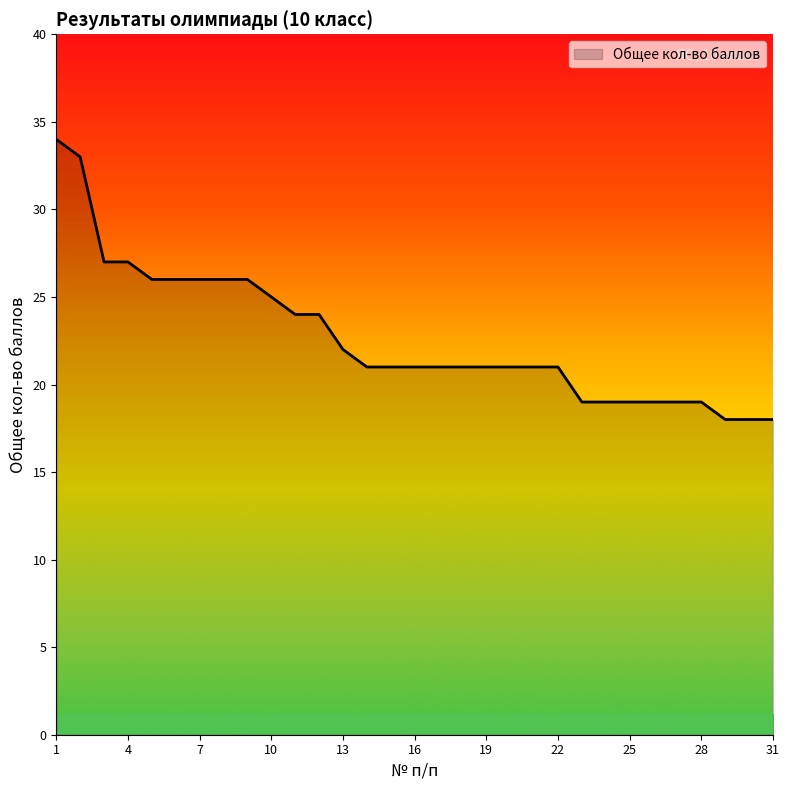

What is the smallest value displayed?

18